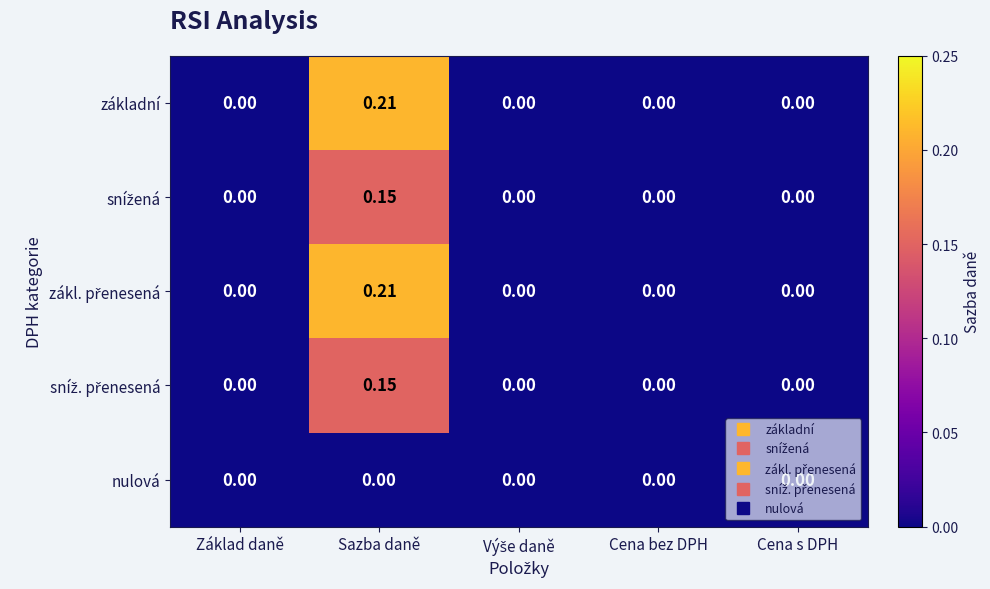

At which category is the sum across all series the highest?

Sazba daně